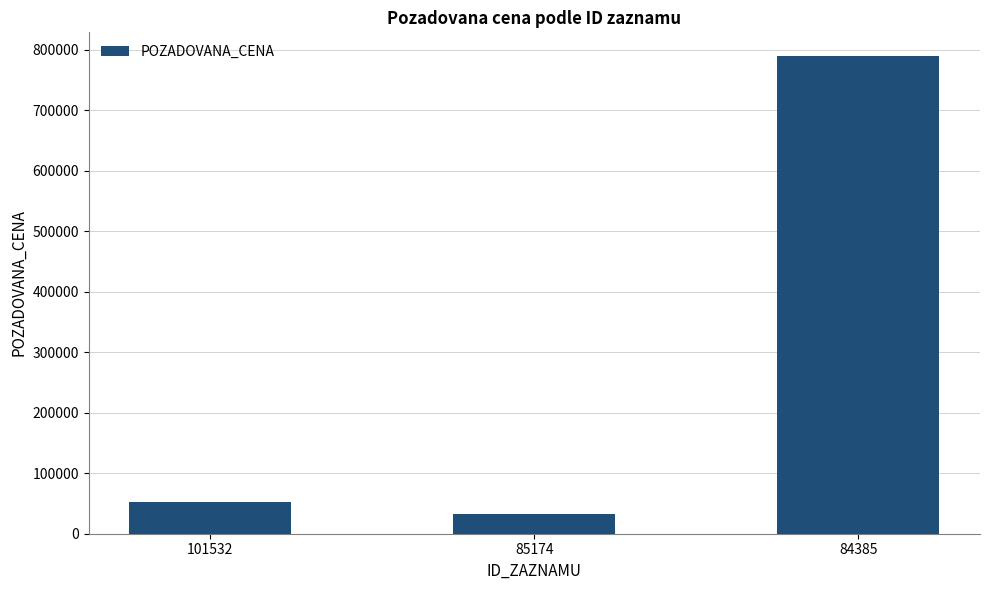

Reading left to right, extract all data points from this chart.

52275	33100	789576